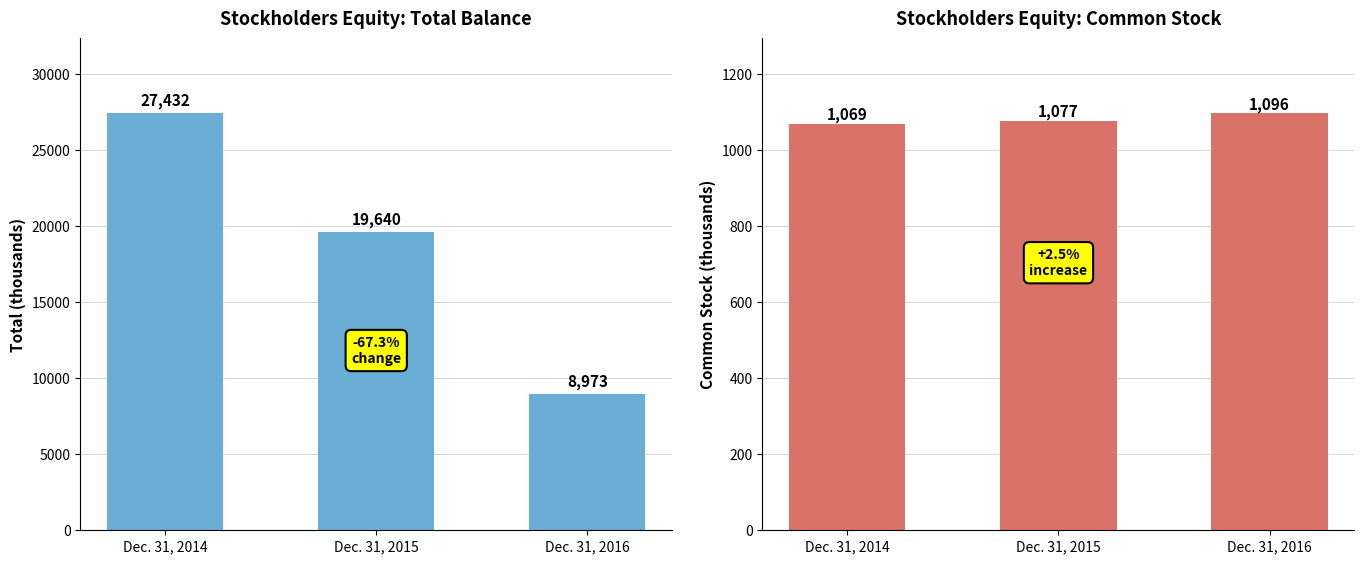

Read the Total value at Dec. 31, 2015, to the nearest 50.

19650